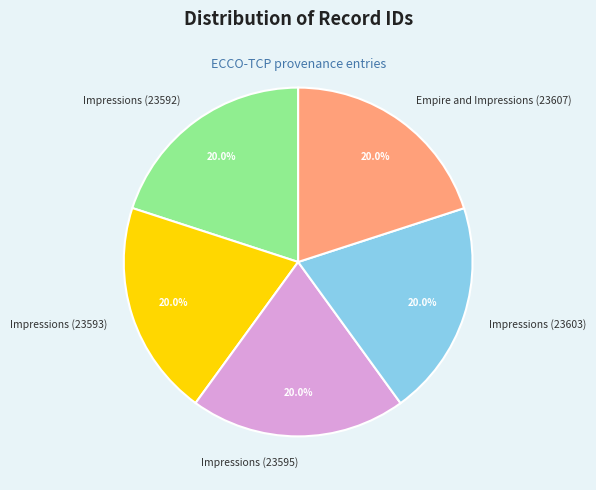

To the nearest percent, what is the combined percentage of Empire and Impressions (23607) and Impressions (23603)?

40%